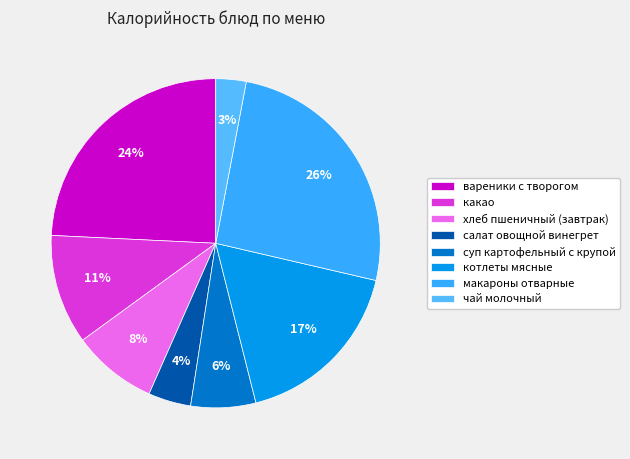

Count the number of slices in the pie.

8